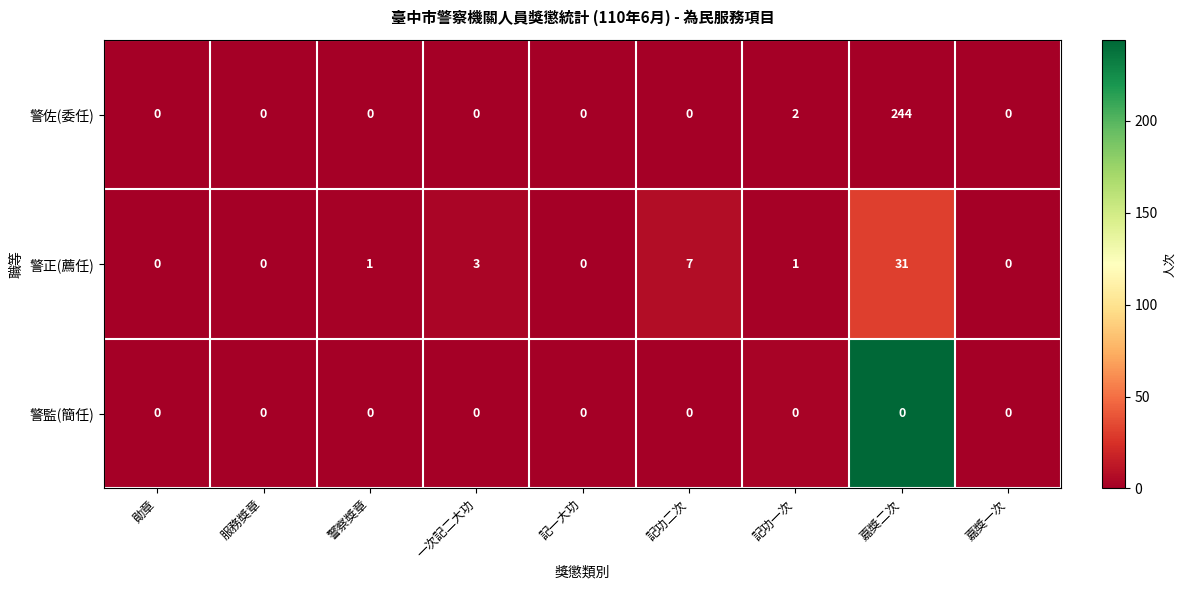

How many distinct data groups are displayed?

3